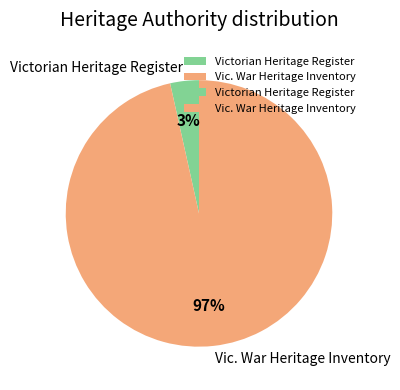

Between Victorian Heritage Register and Vic. War Heritage Inventory, which is larger?

Vic. War Heritage Inventory